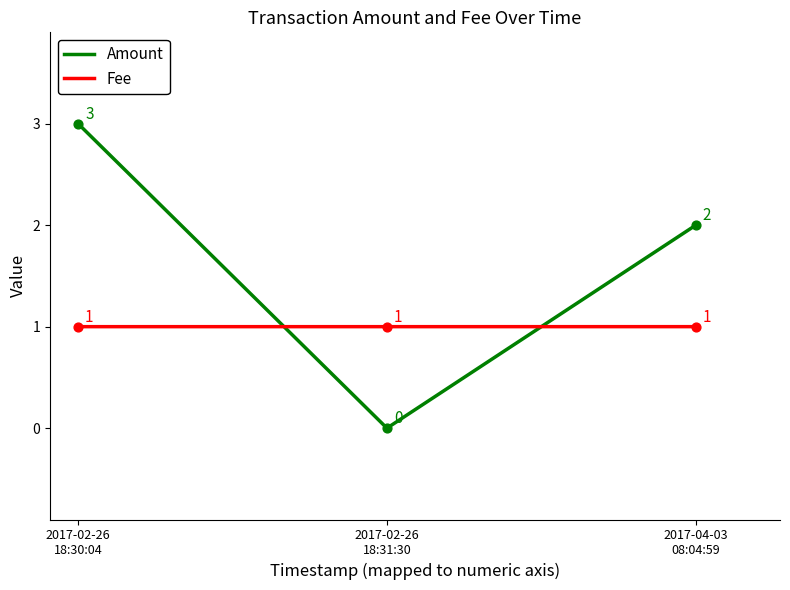

Which series has the largest total across all categories?

Amount